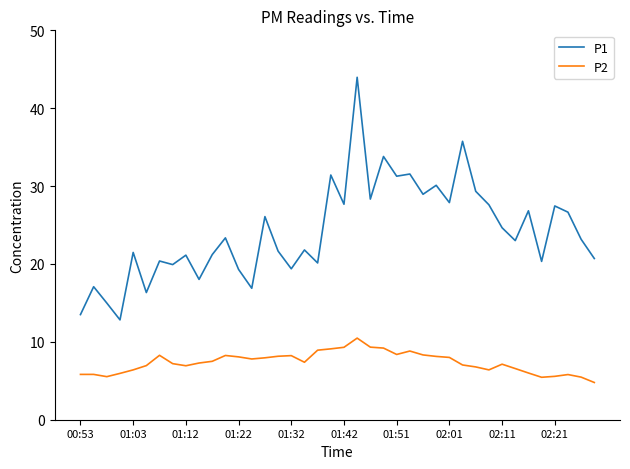

What is the difference between the maximum and minimum values in the P2 series?

5.7